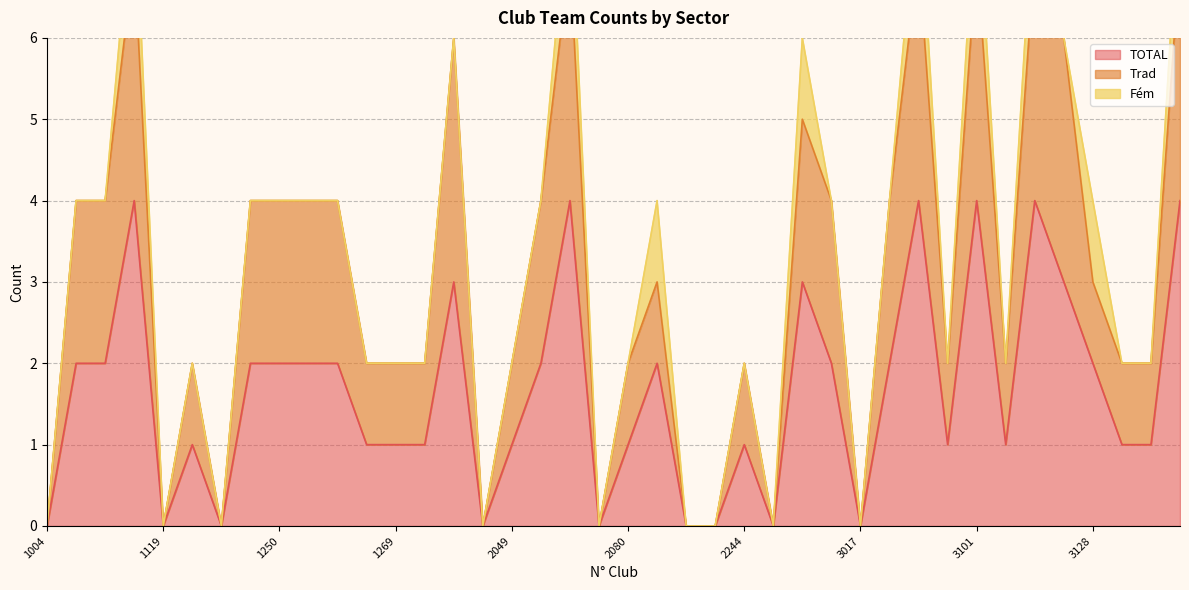

True or false: TOTAL has a value of 6 at 3101.

False